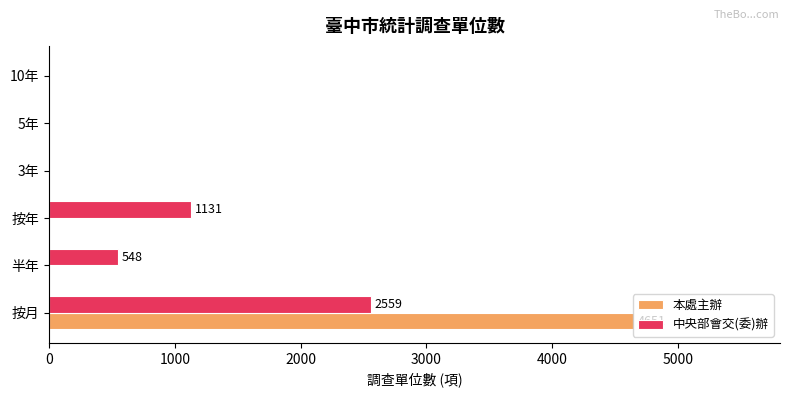

At which category is the sum across all series the highest?

按月